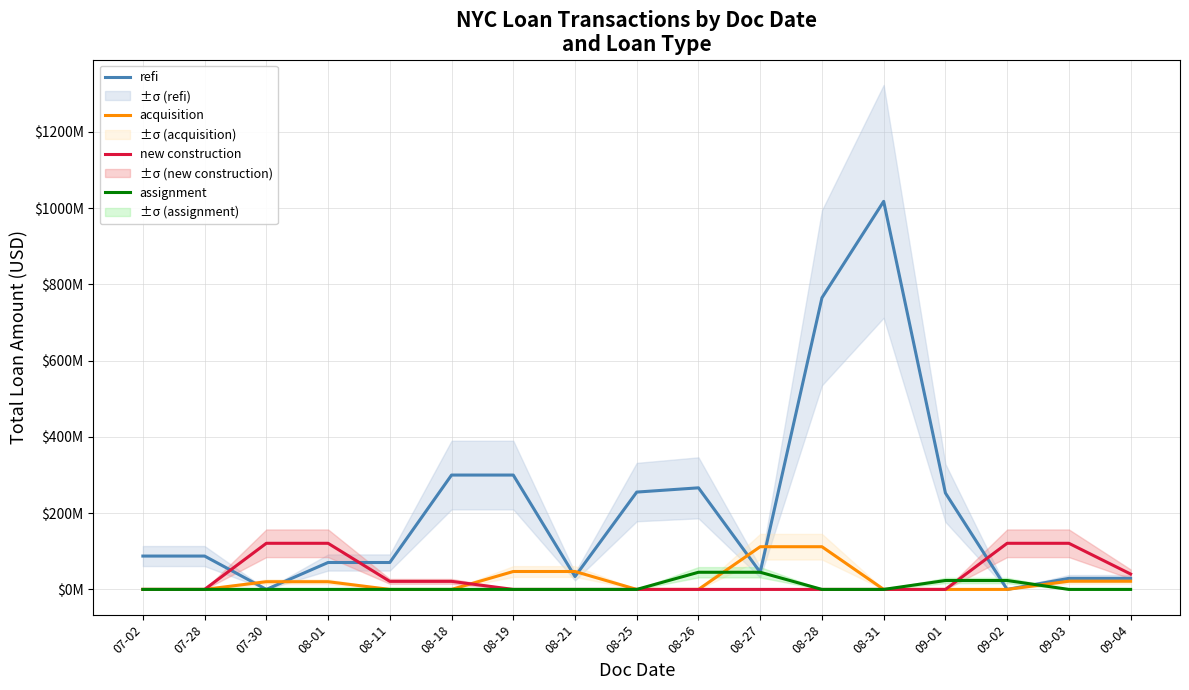

How many new construction values are between 0 and 40350000?

13